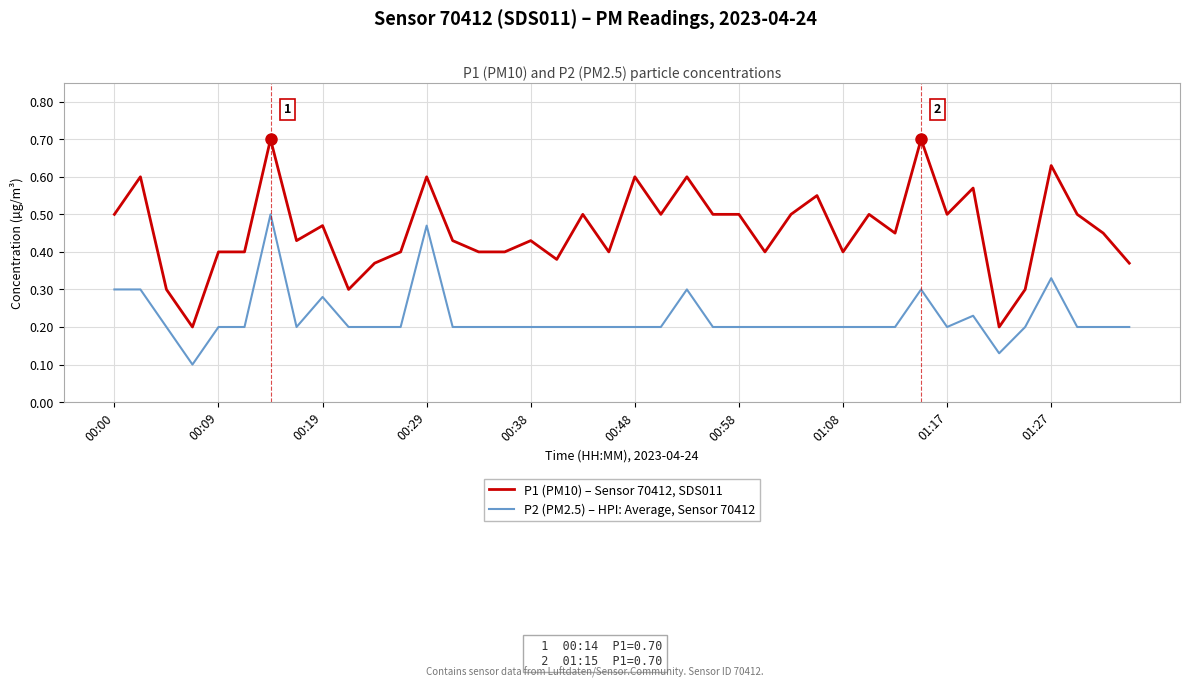

What is the highest value of the P1 (PM10) – Sensor 70412, SDS011 series?

0.7